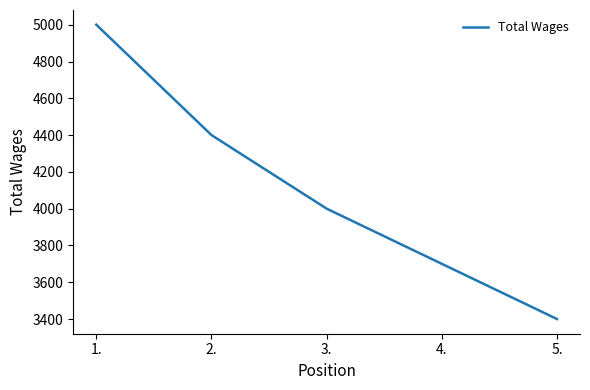

Is it true that the value at 5. is 3400?

True